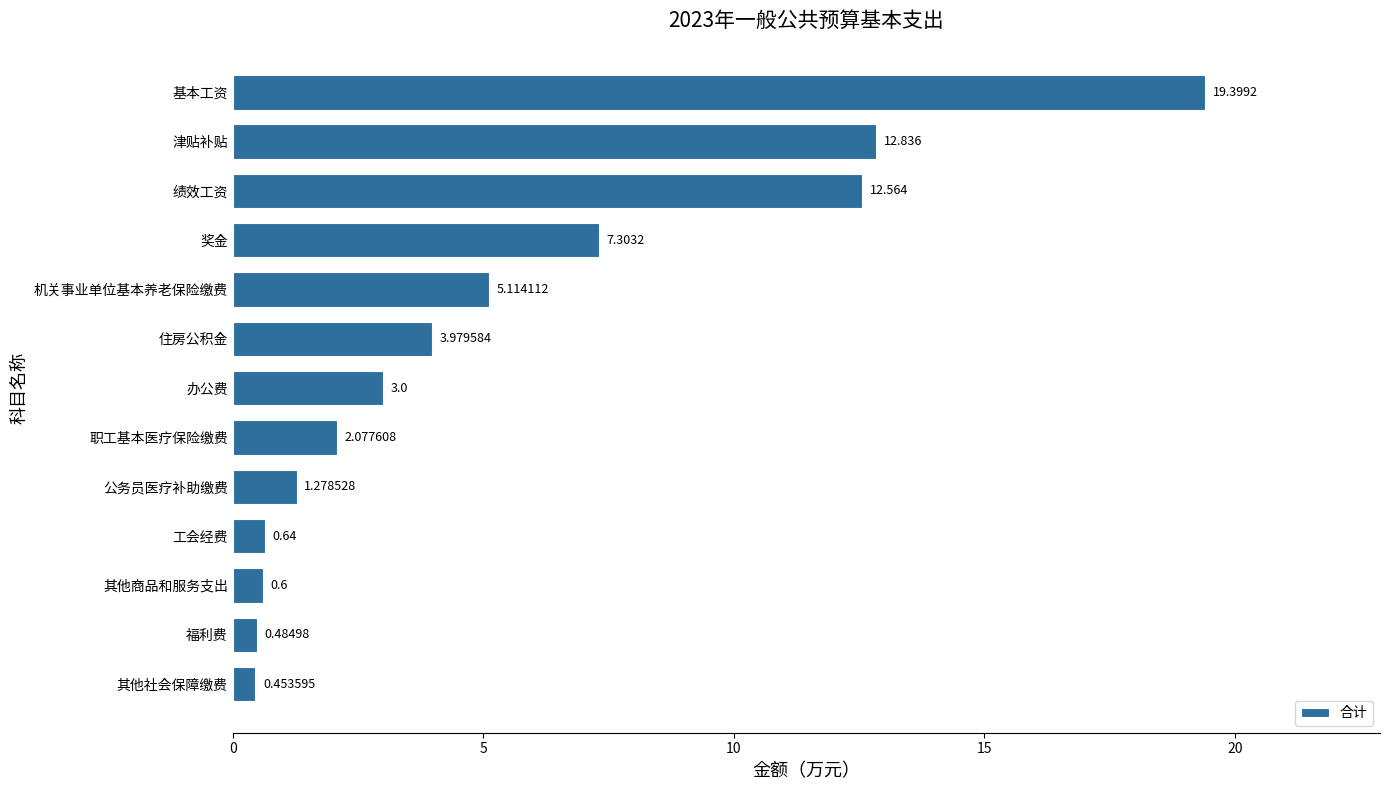

List the labels in order of value, largest first.

基本工资, 津贴补贴, 绩效工资, 奖金, 机关事业单位基本养老保险缴费, 住房公积金, 办公费, 职工基本医疗保险缴费, 公务员医疗补助缴费, 工会经费, 其他商品和服务支出, 福利费, 其他社会保障缴费